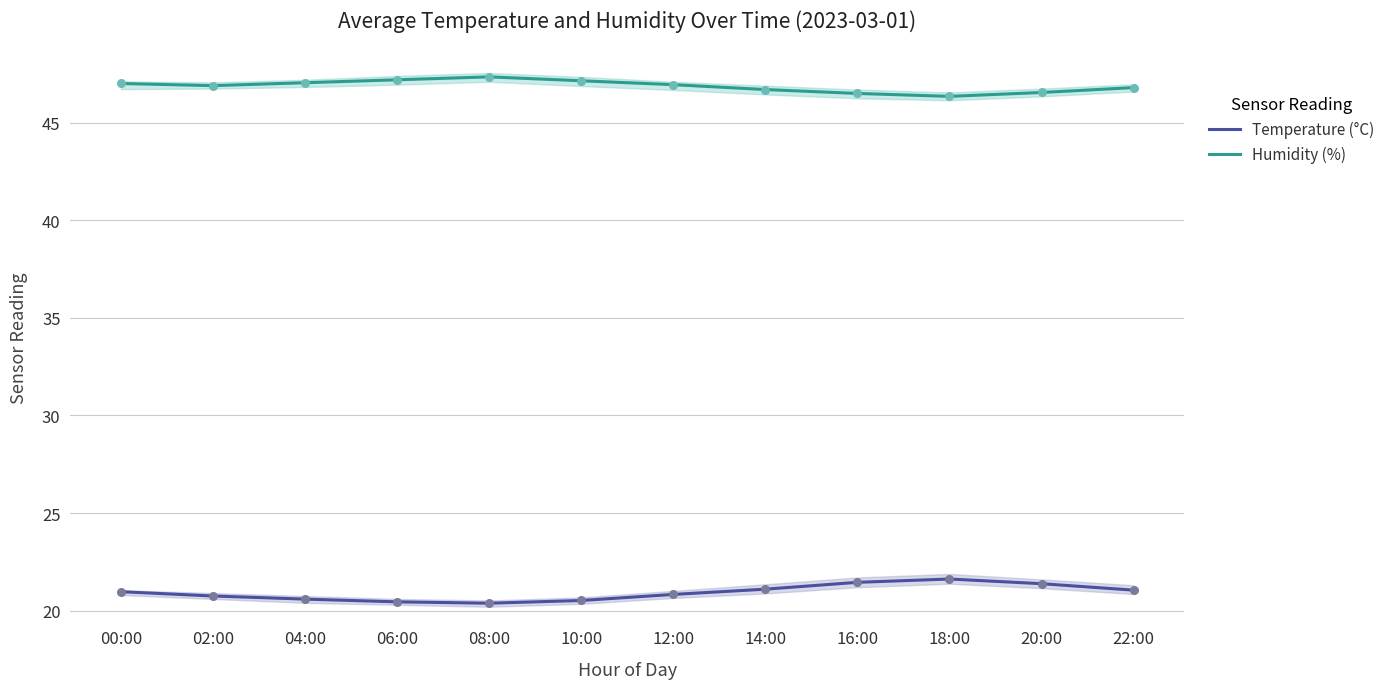

Which series contains the lowest Y value?

Temperature (°C)